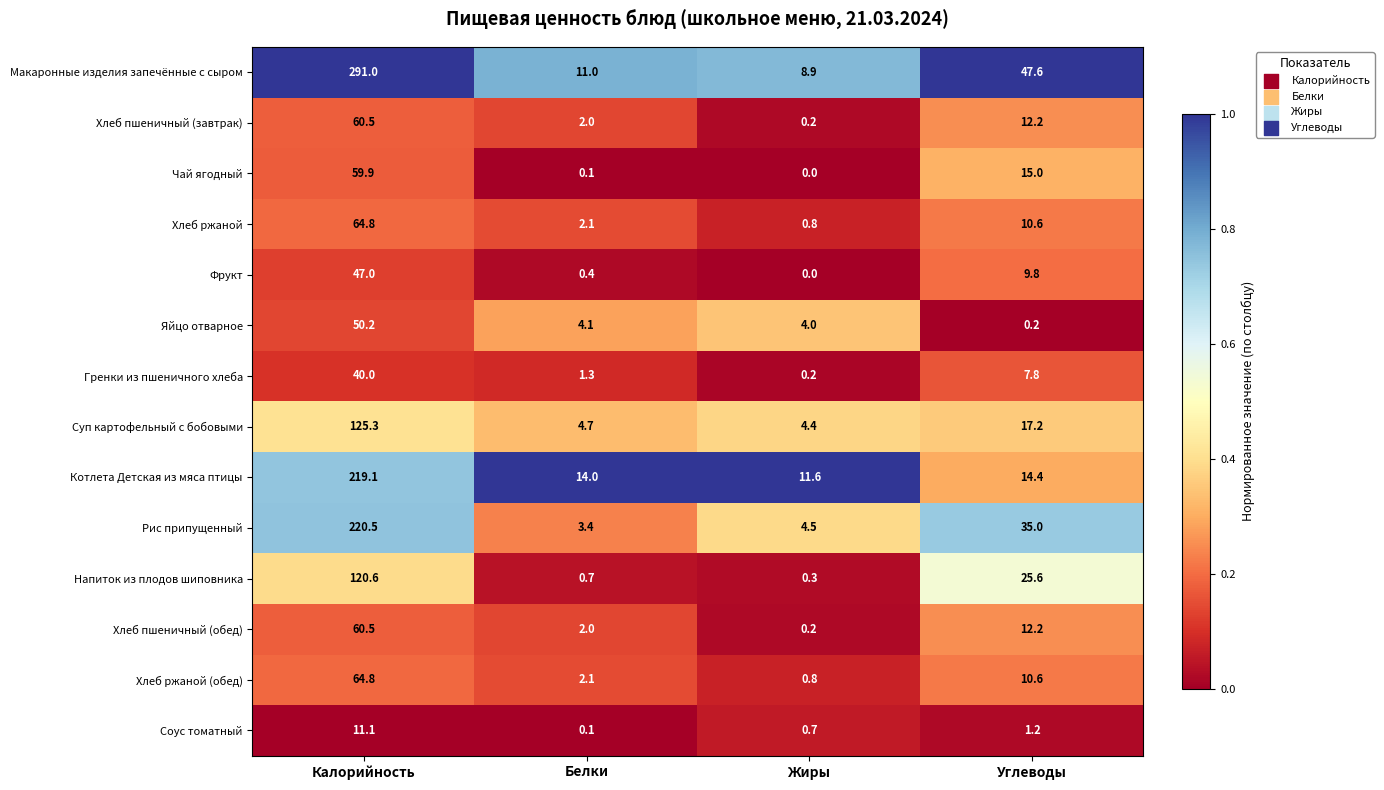

What is the difference between the highest and lowest values at Жиры?

11.6